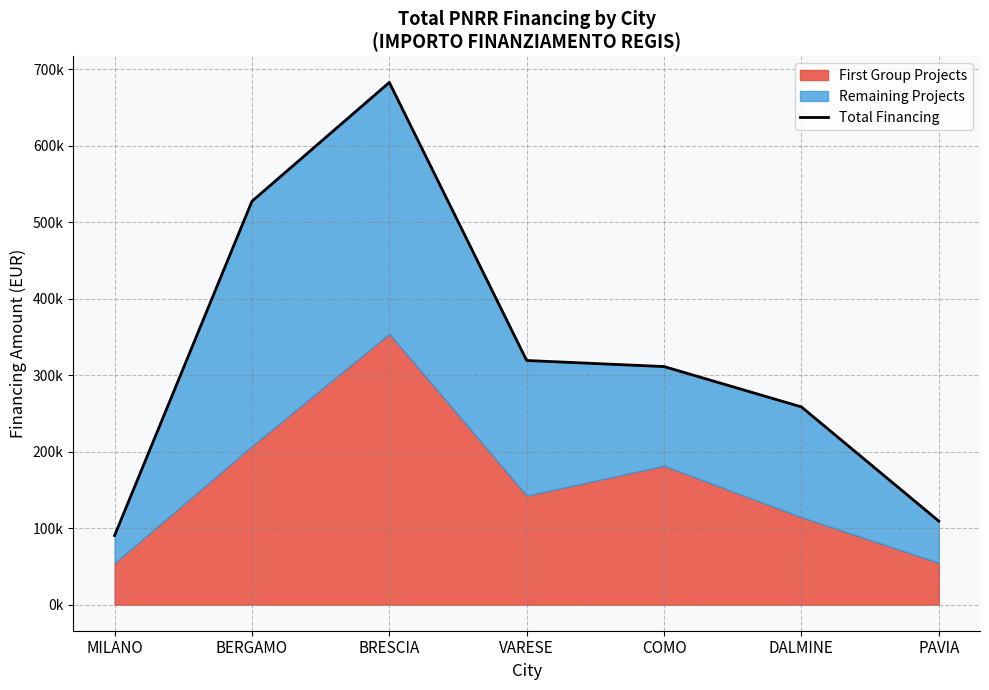

Reading left to right, list all the values displayed in this chart.

90268.6	527175.5	682502.5	319070.1	311137.0	258386.7	109155.2